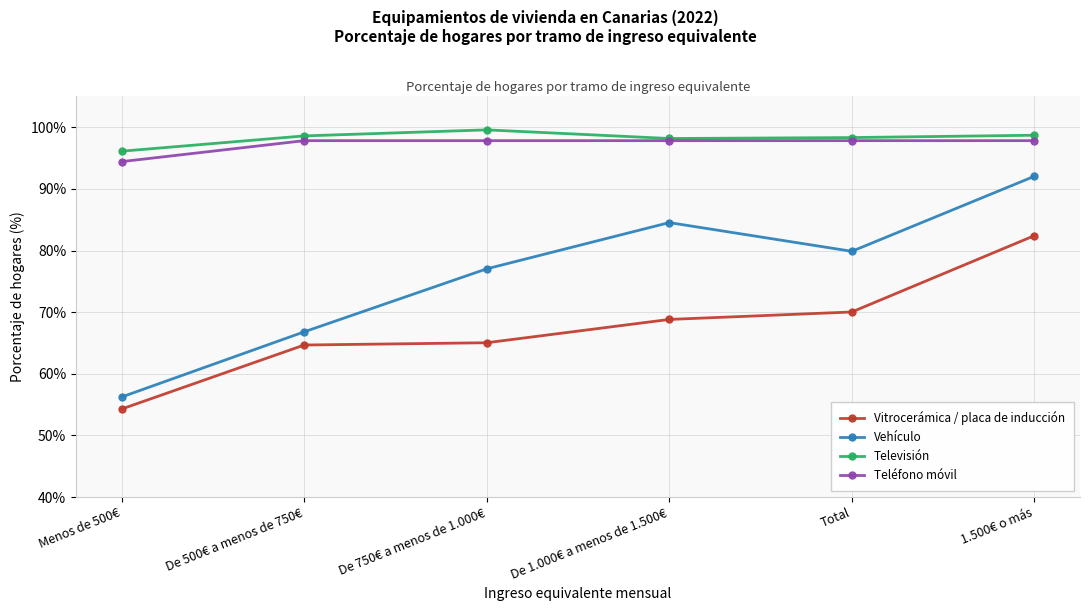

What value does the Teléfono móvil series have at Menos de 500€?

94.4